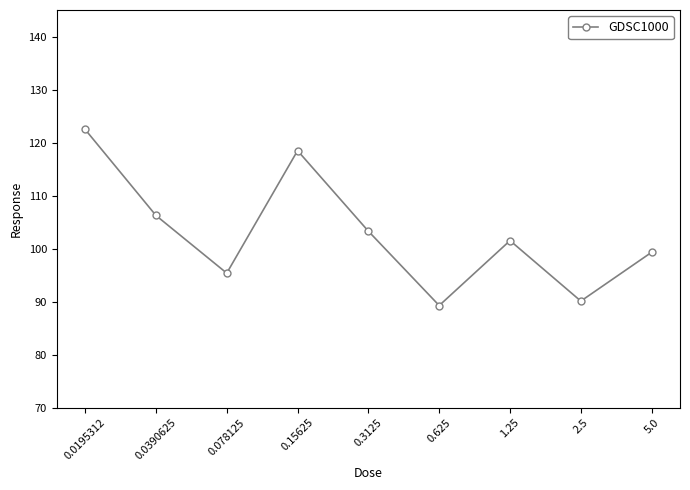

At which category does the data reach its first local peak?

0.15625